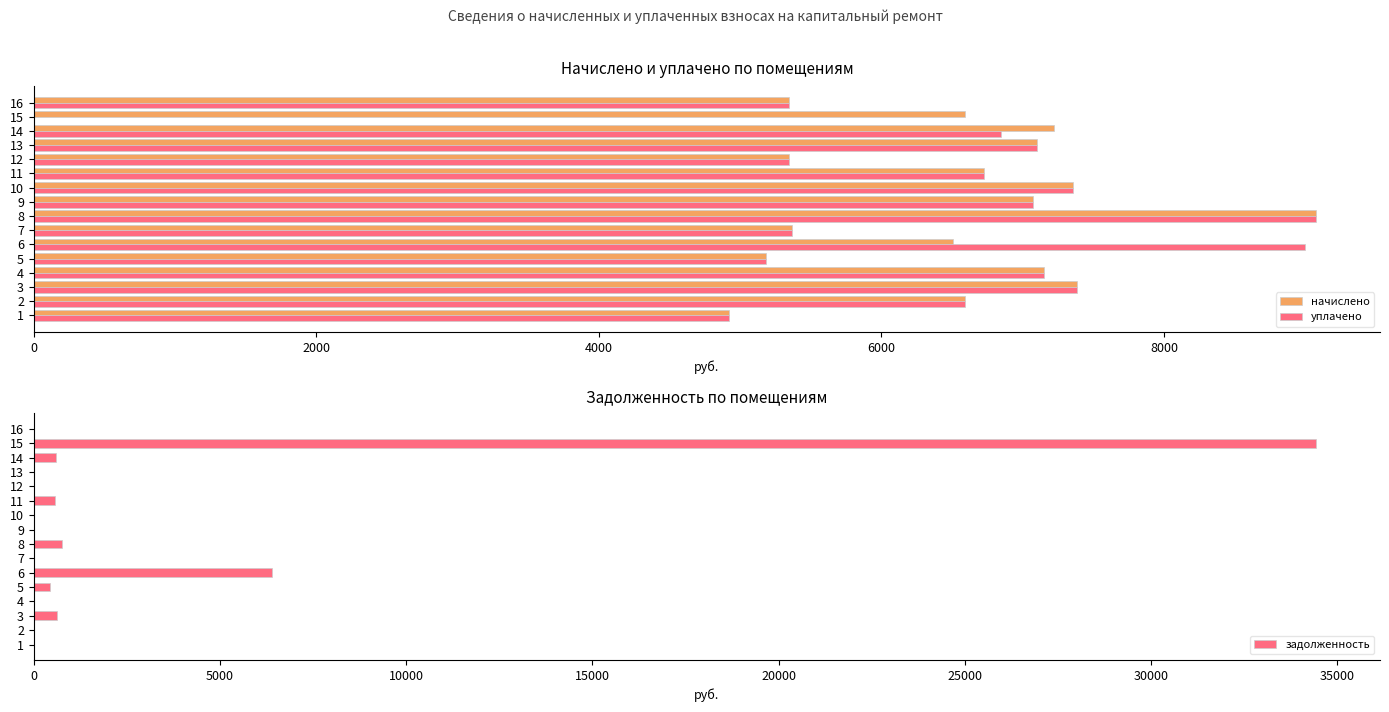

How many data points in начислено are less than 6723?

8